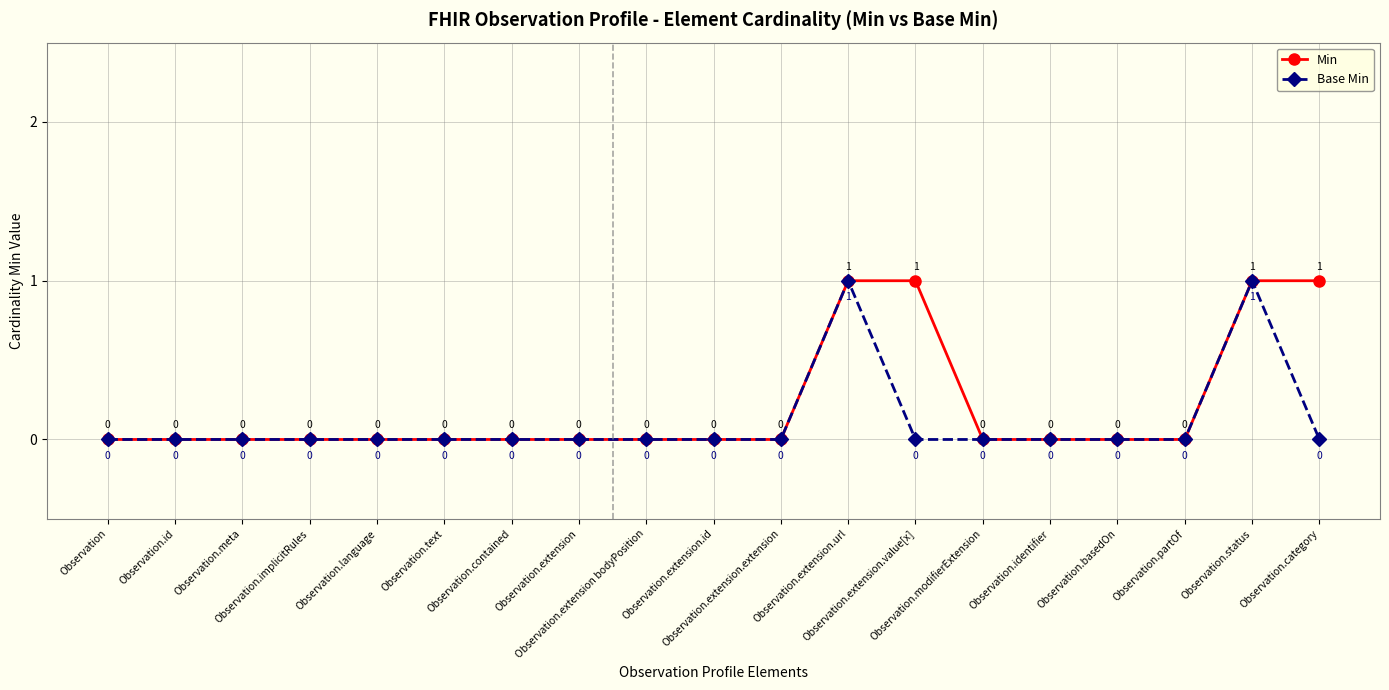

Rank the series by their average value, from highest to lowest.

Min, Base Min